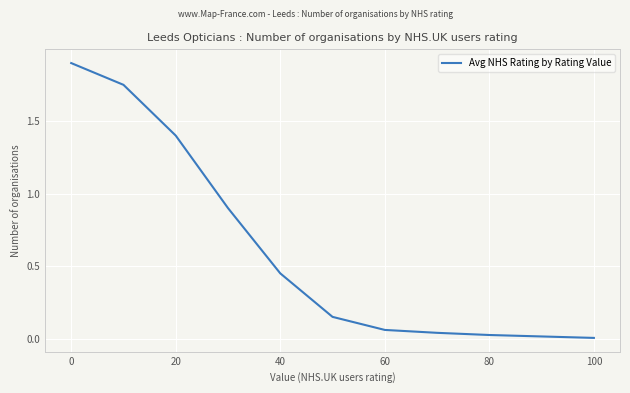

What is the difference between the maximum and minimum values?

1.9